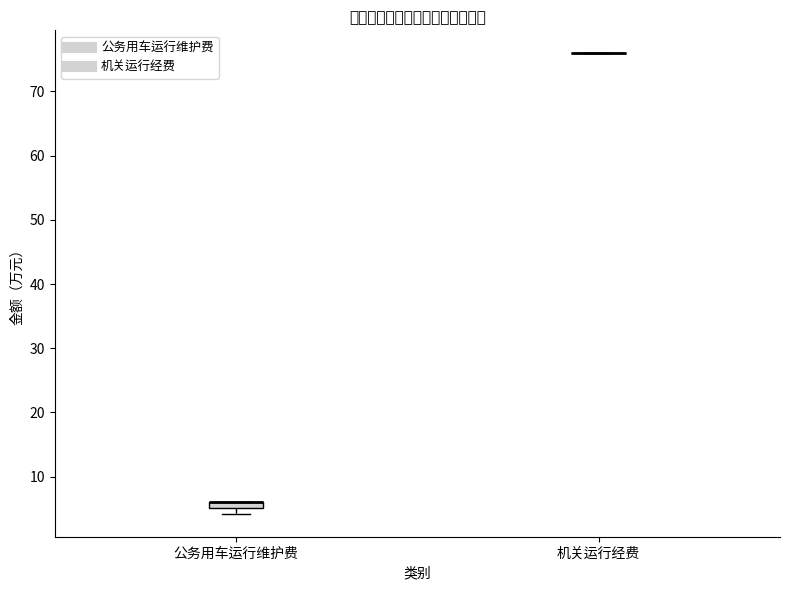

Where is the lower edge of the box for 公务用车运行维护费 on the y-axis? The values are not printed on the chart, so give them approximately, as read against the axis.

5